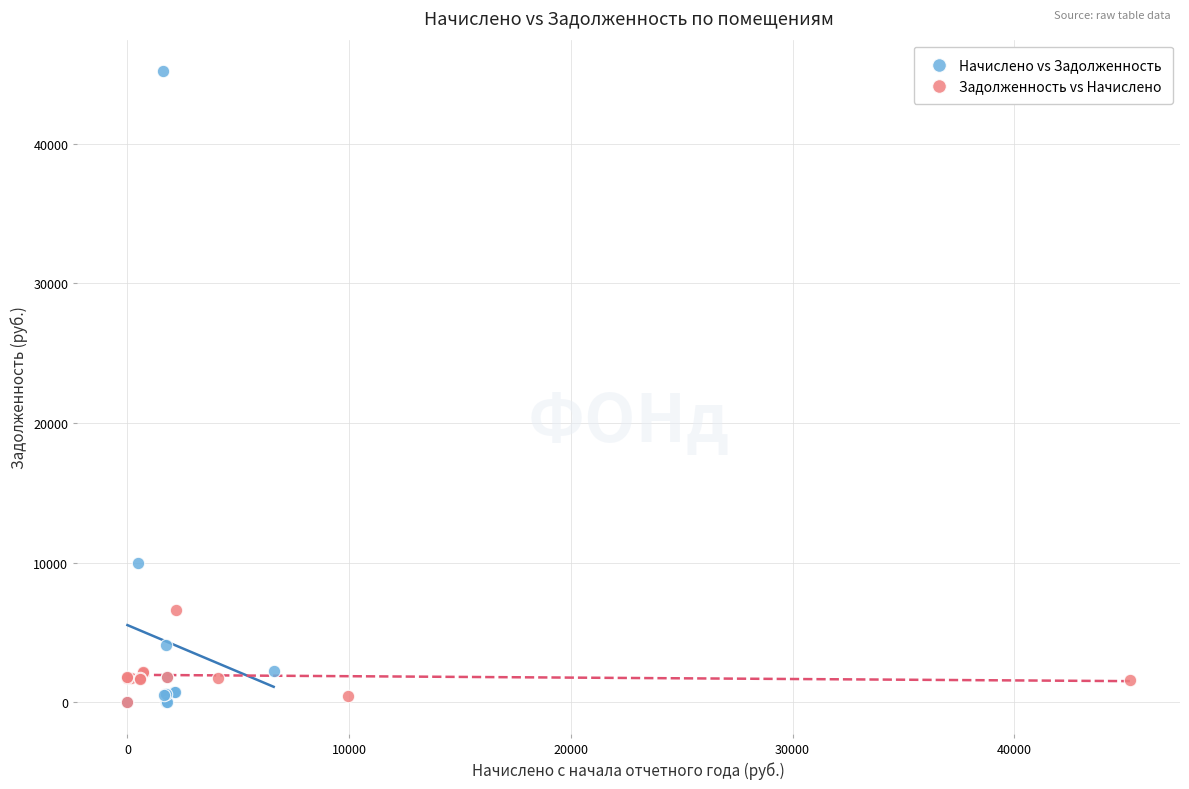

Which series contains the highest Y value?

Начислено vs Задолженность